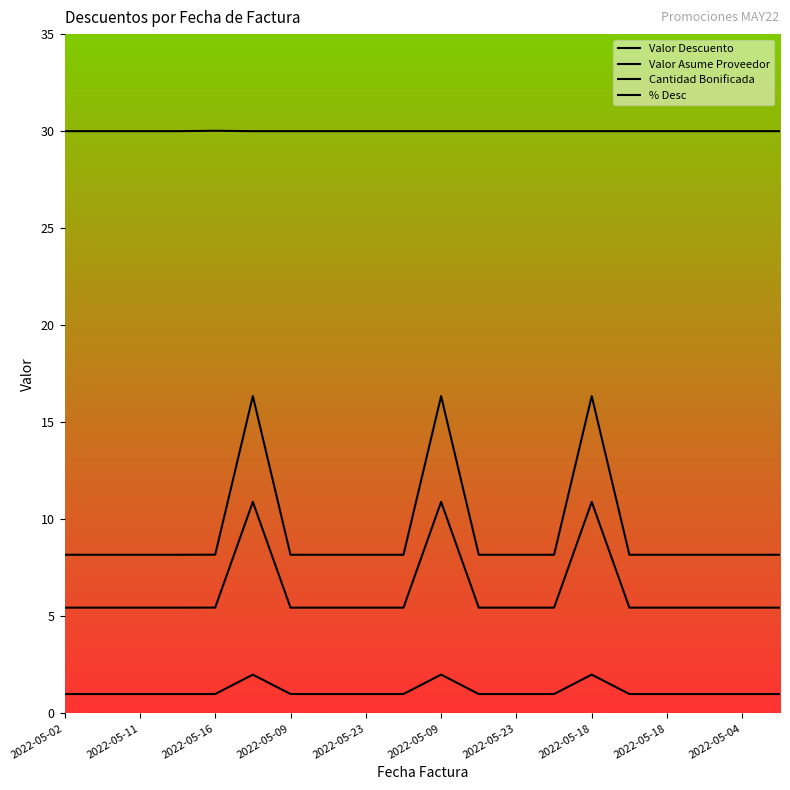

Does the chart have visible grid lines?

No